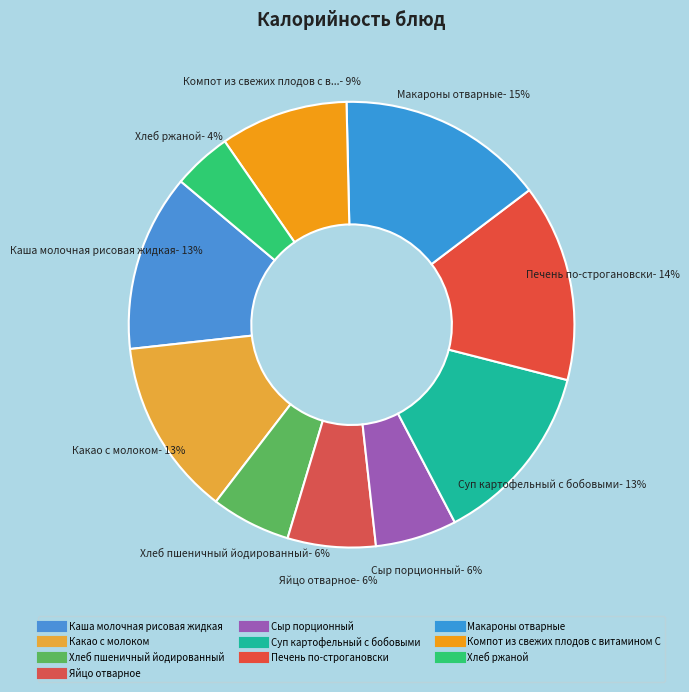

How many segments does this pie chart have?

10